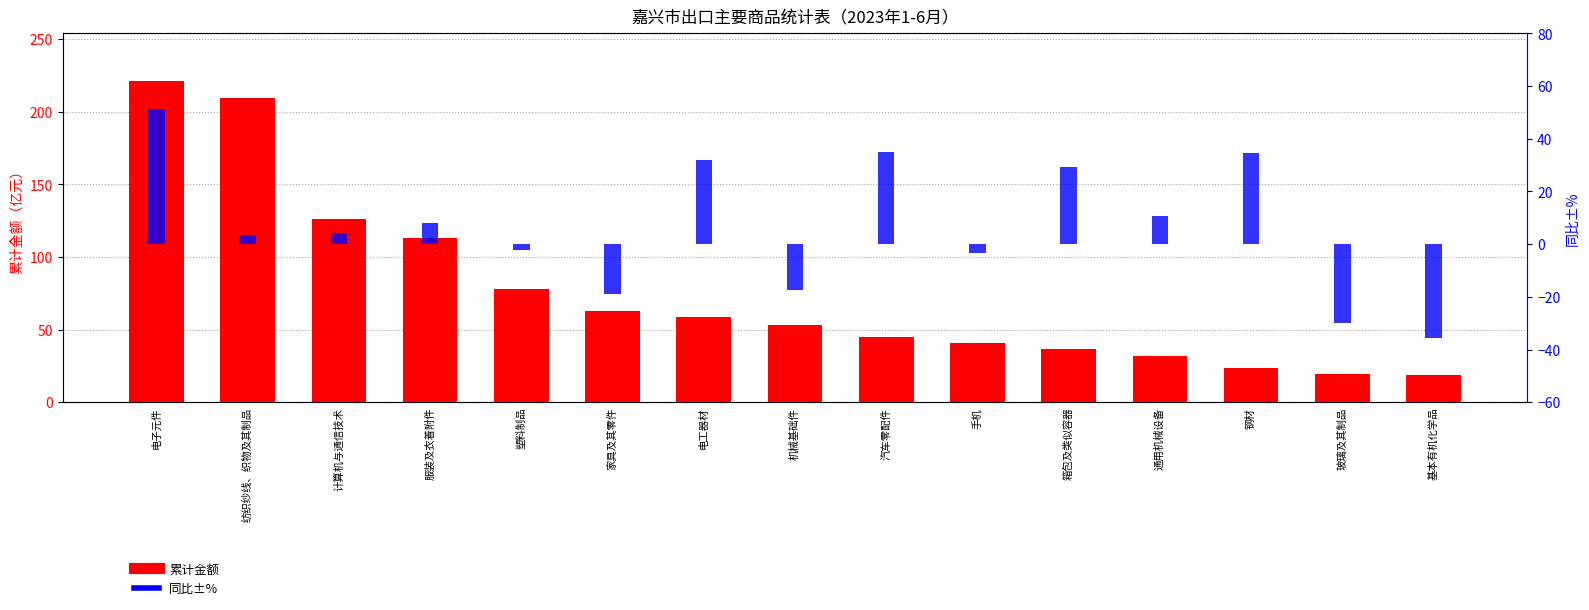

Reading left to right, transcribe all the data shown in this chart.

累计金额: 电子元件=220.7	纺织纱线、织物及其制品=209.3	计算机与通信技术=125.9	服装及衣着附件=113.0	塑料制品=78.2	家具及其零件=62.8	电工器材=59.0	机械基础件=53.1	汽车零配件=44.8	手机=40.5	箱包及类似容器=36.3	通用机械设备=31.9	钢材=23.9	玻璃及其制品=19.5	基本有机化学品=18.8
同比±%: 电子元件=51.3	纺织纱线、织物及其制品=3.6	计算机与通信技术=4.4	服装及衣着附件=7.9	塑料制品=-2.1	家具及其零件=-18.8	电工器材=32.0	机械基础件=-17.6	汽车零配件=35.0	手机=-3.2	箱包及类似容器=29.3	通用机械设备=10.8	钢材=34.5	玻璃及其制品=-30.0	基本有机化学品=-35.7